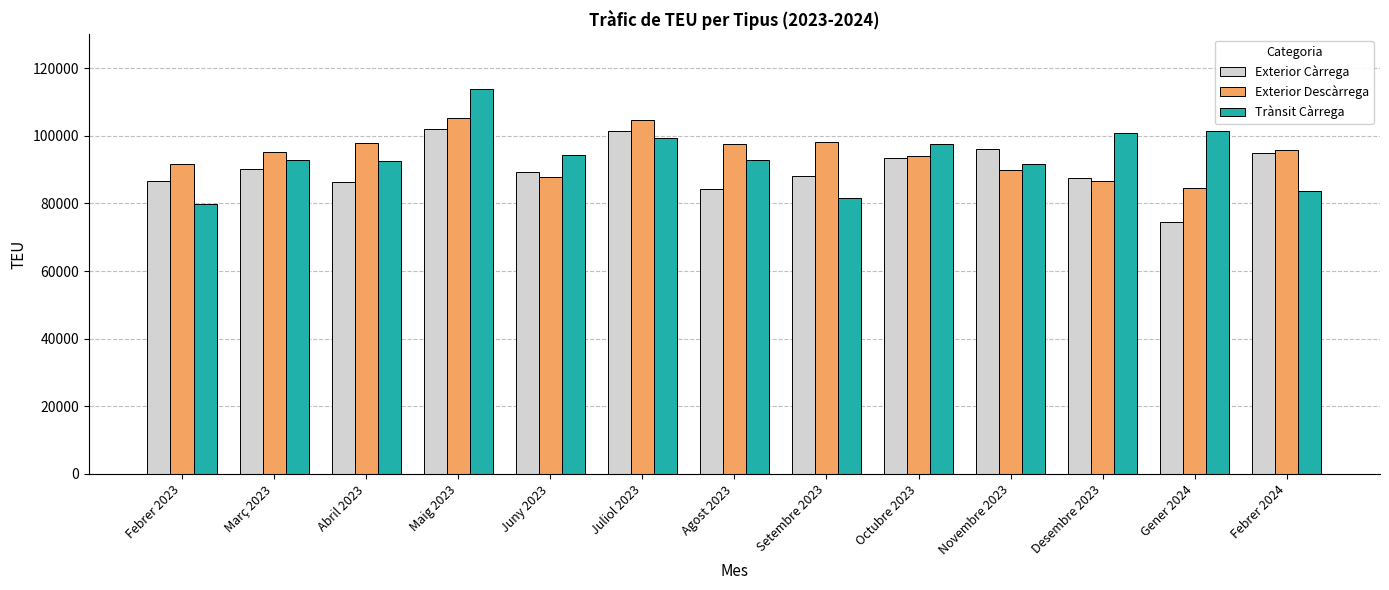

Which series has the widest spread of values?

Trànsit Càrrega